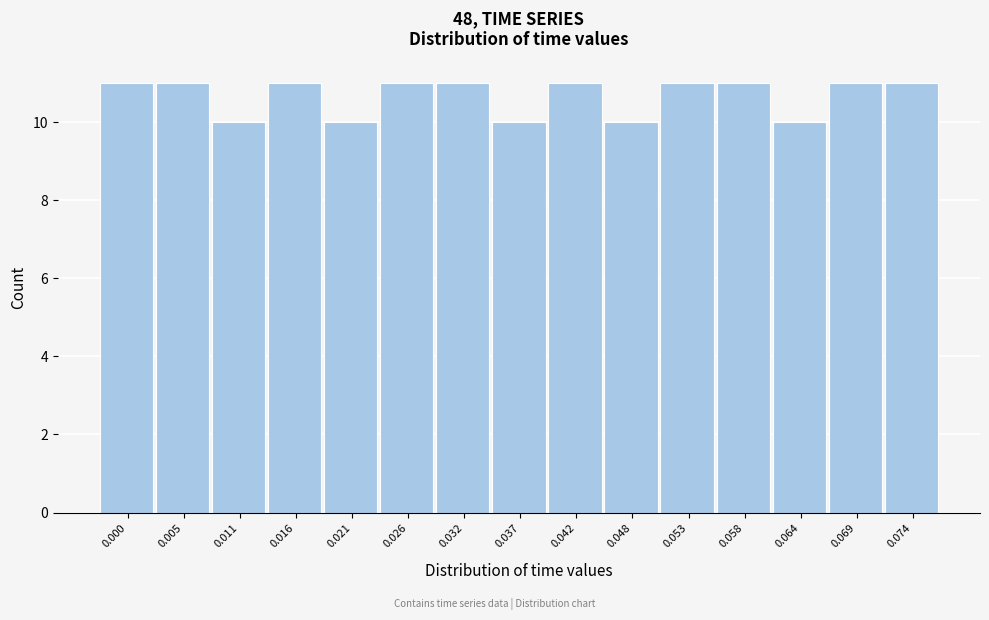

Reading left to right, what are all the values shown in this chart?

0.000=11	0.005=11	0.011=10	0.016=11	0.021=10	0.026=11	0.032=11	0.037=10	0.042=11	0.048=10	0.053=11	0.058=11	0.064=10	0.069=11	0.074=11